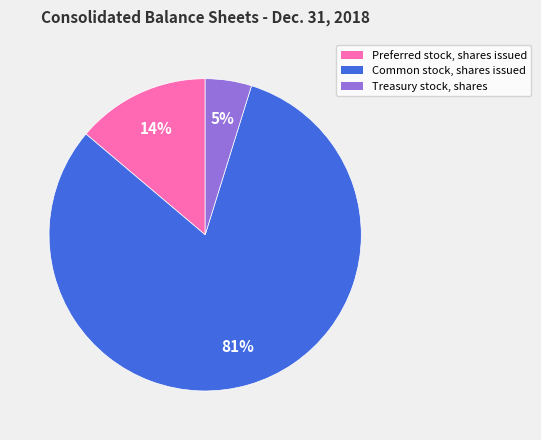

To the nearest percent, what percentage of the pie is Treasury stock, shares?

5%